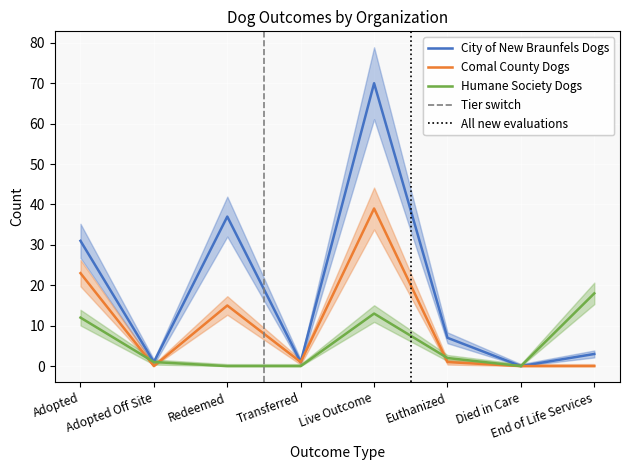

Reading left to right, list all the values displayed in this chart.

City of New Braunfels Dogs: Adopted=31	Adopted Off Site=1	Redeemed=37	Transferred=1	Live Outcome=70	Euthanized=7	Died in Care=0	End of Life Services=3
Comal County Dogs: Adopted=23	Adopted Off Site=0	Redeemed=15	Transferred=1	Live Outcome=39	Euthanized=1	Died in Care=0	End of Life Services=0
Humane Society Dogs: Adopted=12	Adopted Off Site=1	Redeemed=0	Transferred=0	Live Outcome=13	Euthanized=2	Died in Care=0	End of Life Services=18